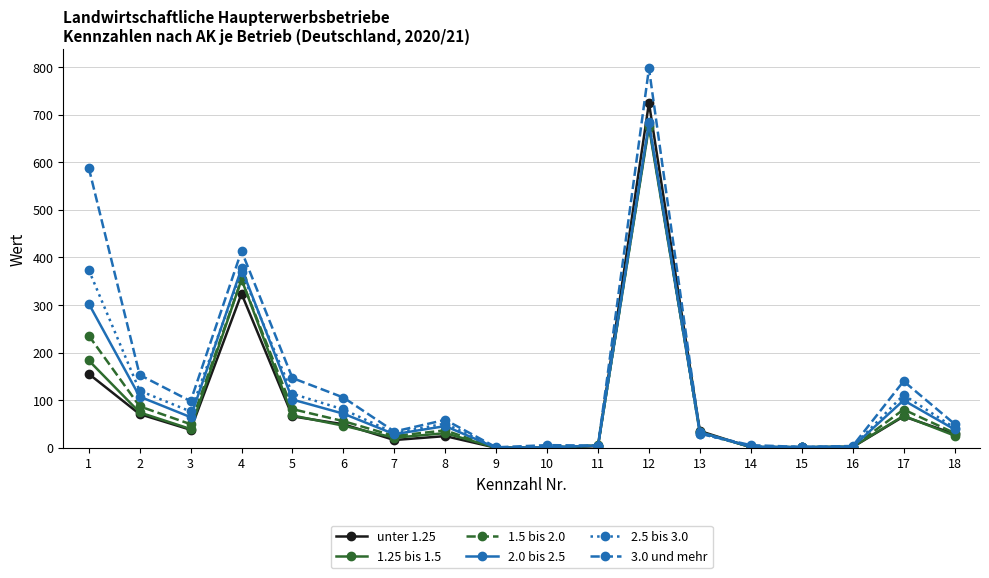

The value of 3.0 und mehr at 6 is 105.7. True or false?

True